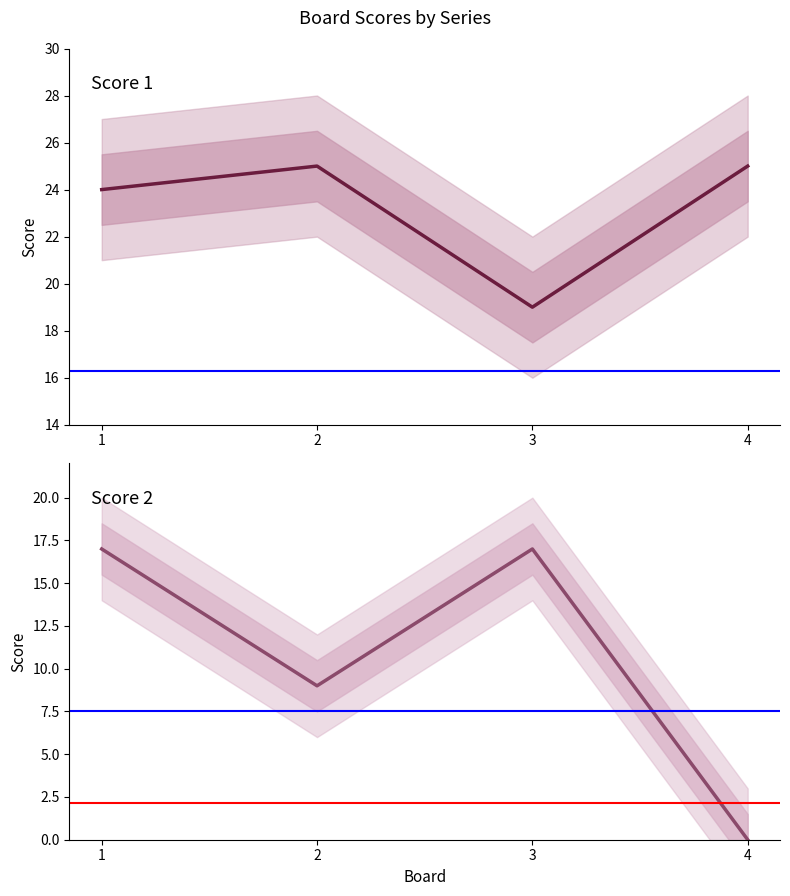

Which category has the lowest value in the Score 1 series?

3